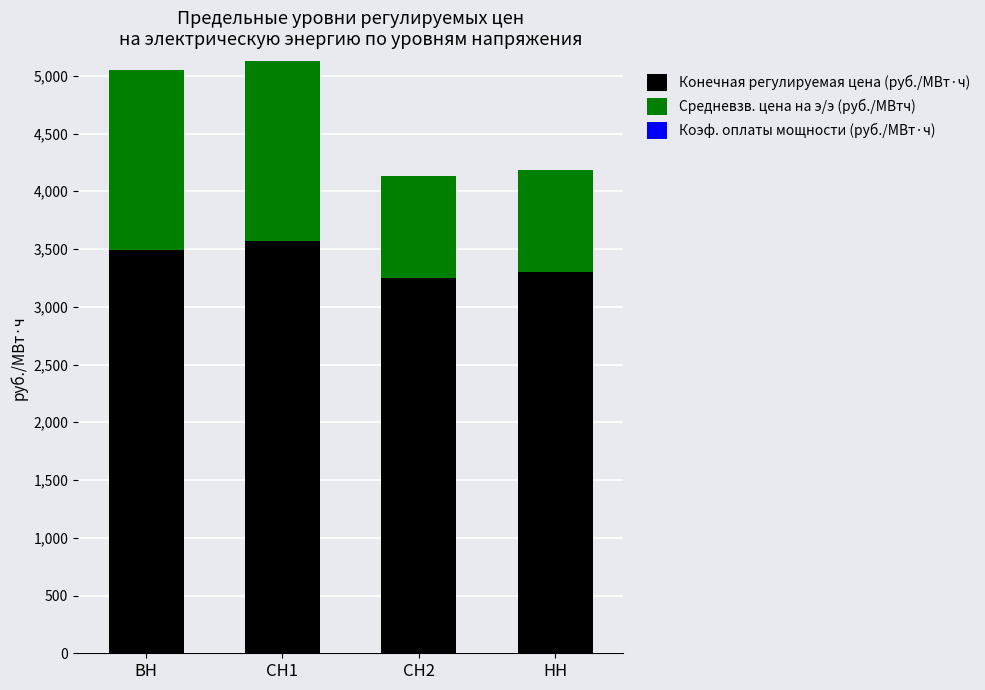

Reading left to right, what are the values for Конечная регулируемая цена (руб./МВт·ч)?

ВН=3494.2	СН1=3568.5	СН2=3251.2	НН=3301.3